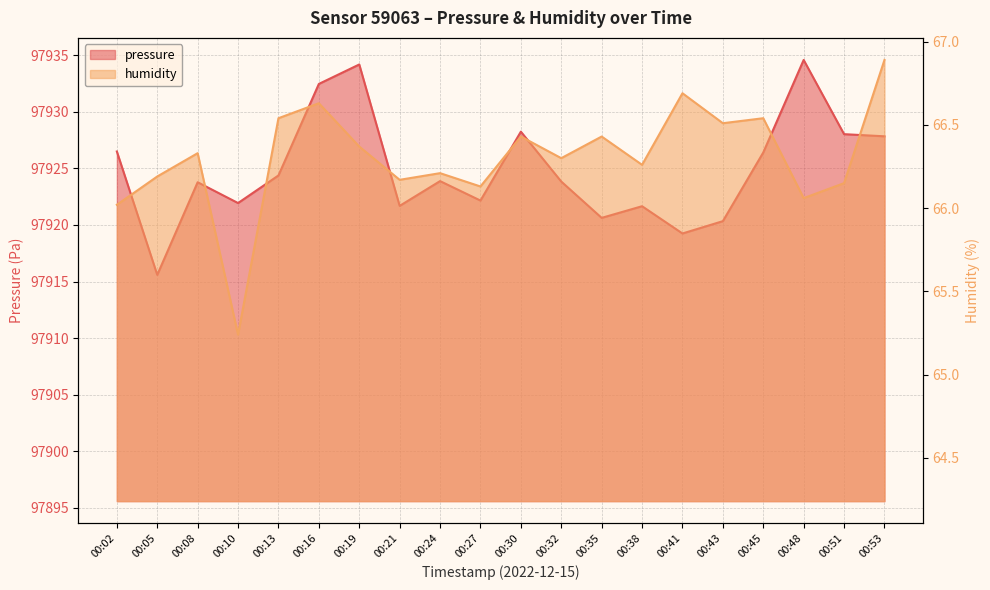

At 00:27, list the series in order from smallest to largest.

humidity, pressure